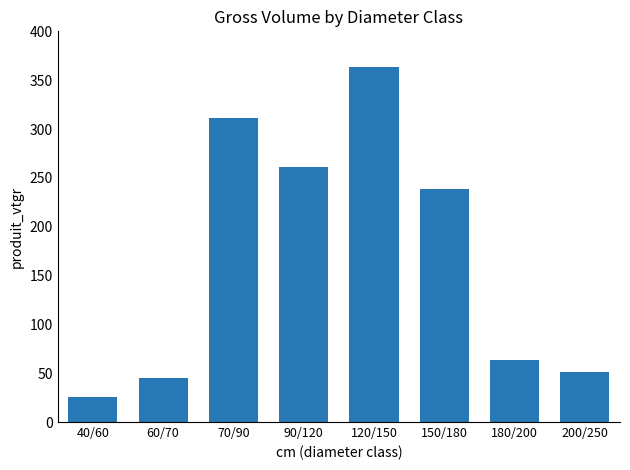

What position from the left is 40/60?

1